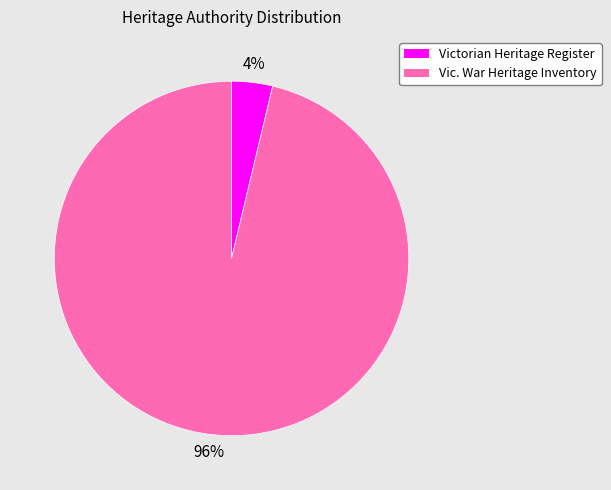

To the nearest percent, what is the combined percentage of Vic. War Heritage Inventory and Victorian Heritage Register?

100%